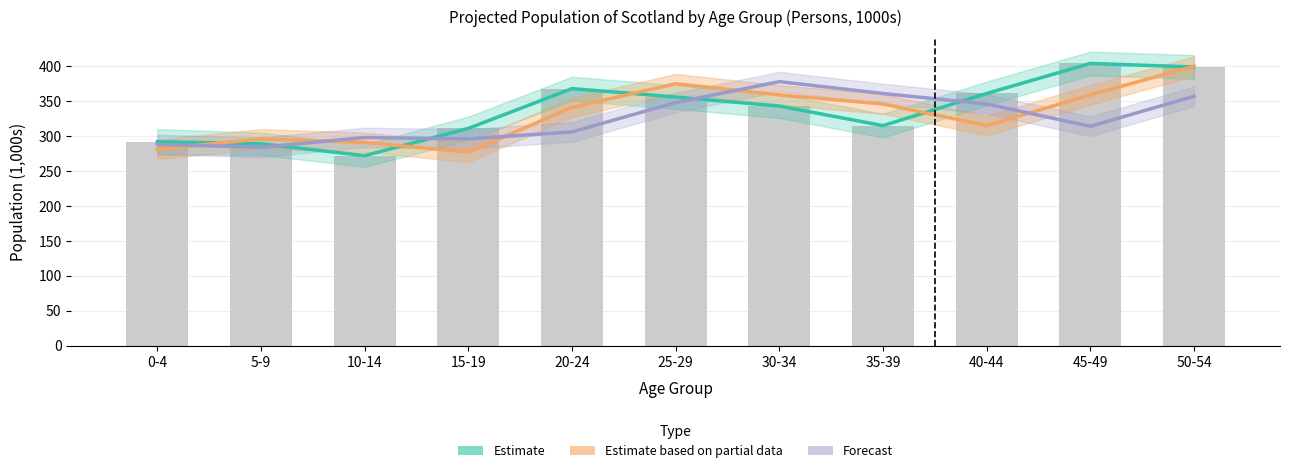

At 0-4, list the series in order from smallest to largest.

Estimate based on partial data, Forecast, Estimate